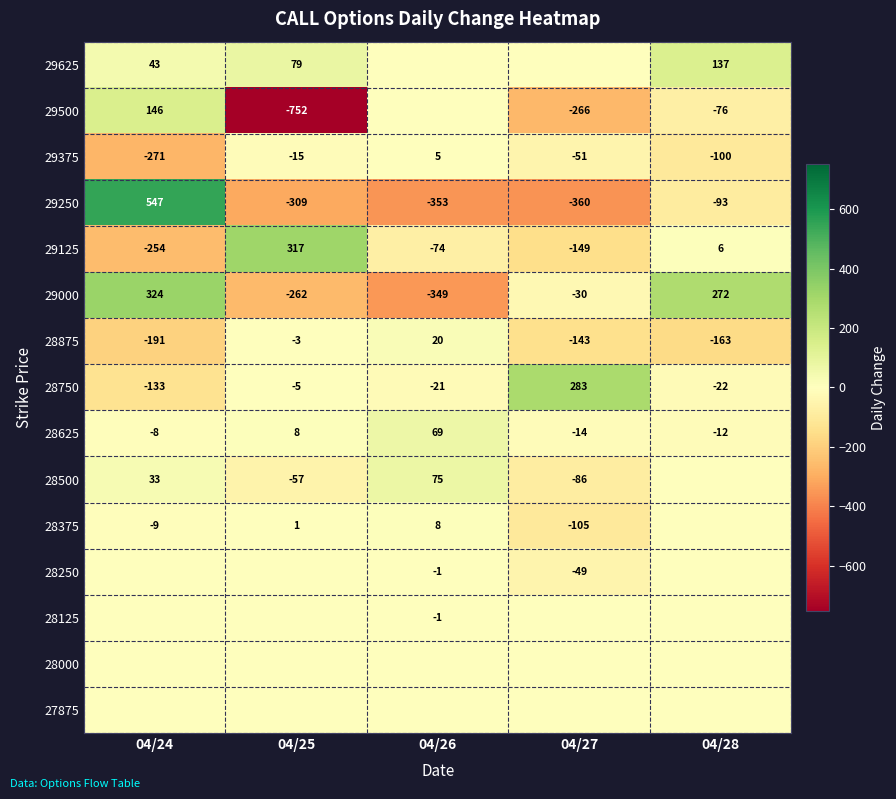

List the labels in order of 28875 value, smallest first.

04/24, 04/28, 04/27, 04/25, 04/26